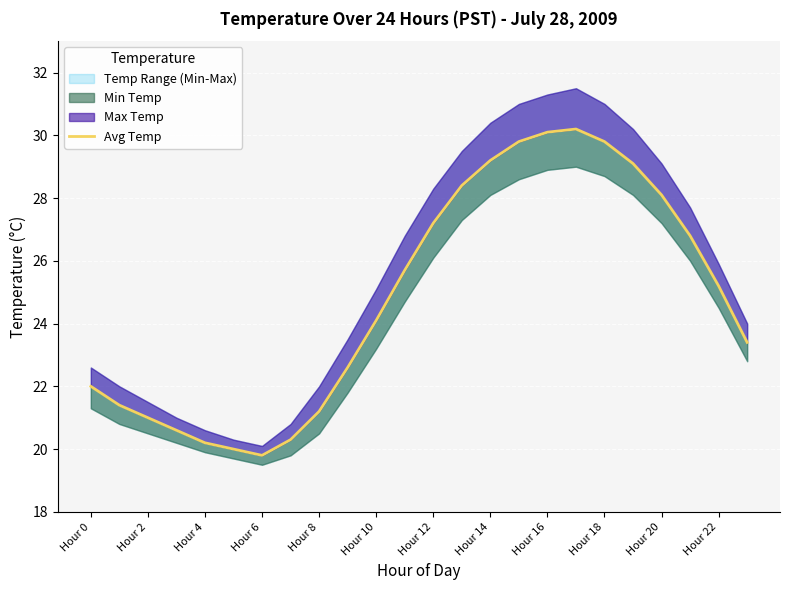

What is the approximate value at Hour 0?

22.0